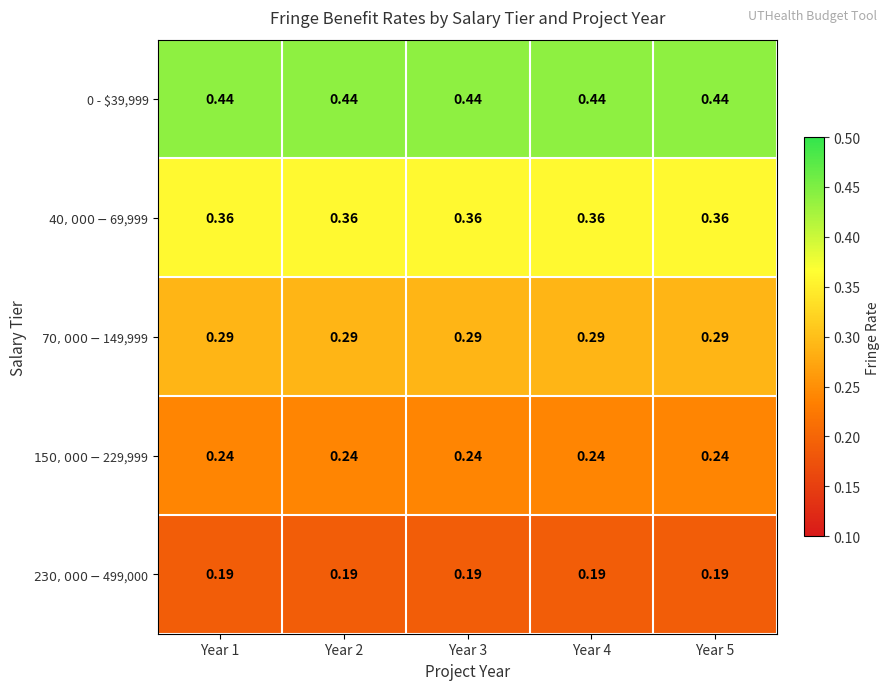

At how many categories does at least one series exceed 0?

5